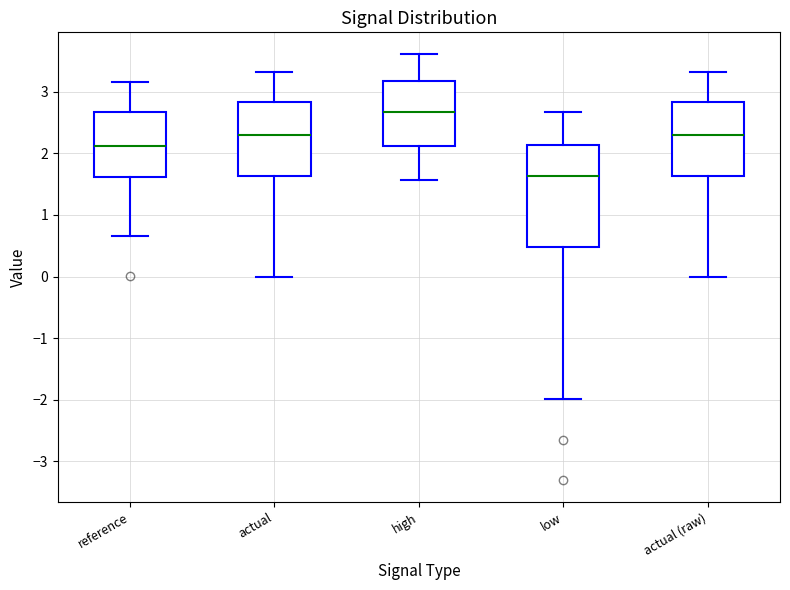

Where is the lower edge of the box for low on the y-axis? The values are not printed on the chart, so give them approximately, as read against the axis.

0.5